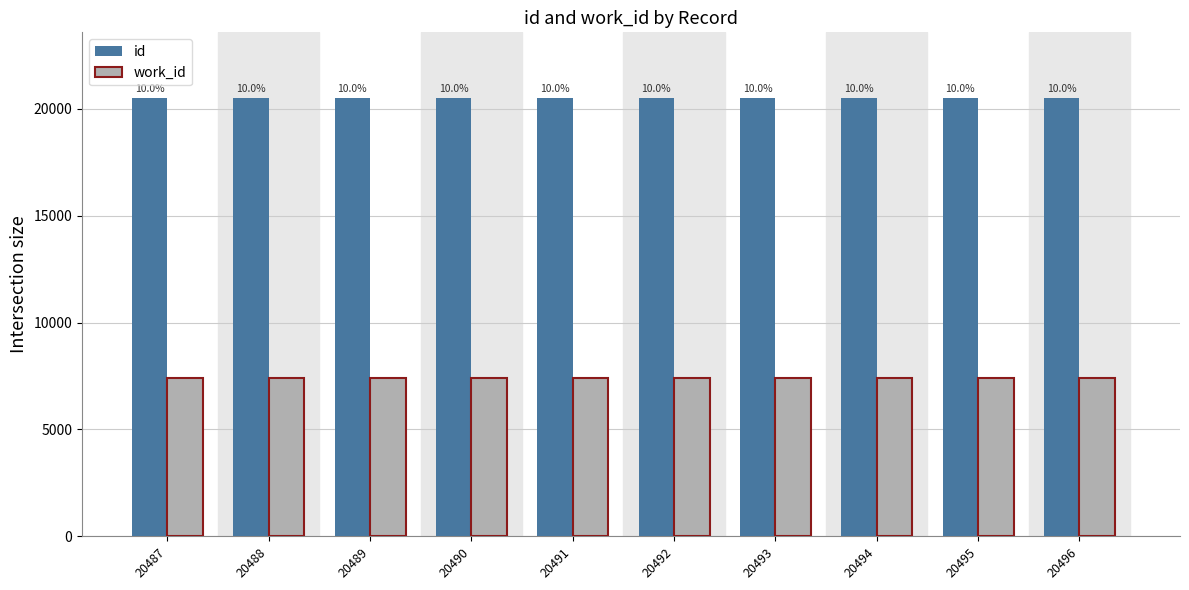

How many bars are there in each group?

2